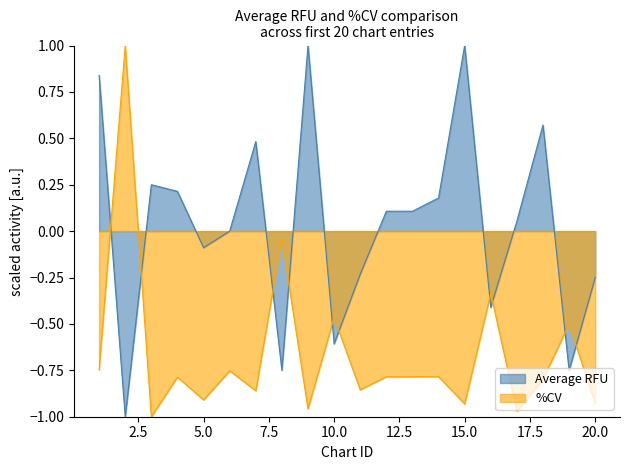

Rank the series at 2 from lowest to highest value.

Average RFU, %CV